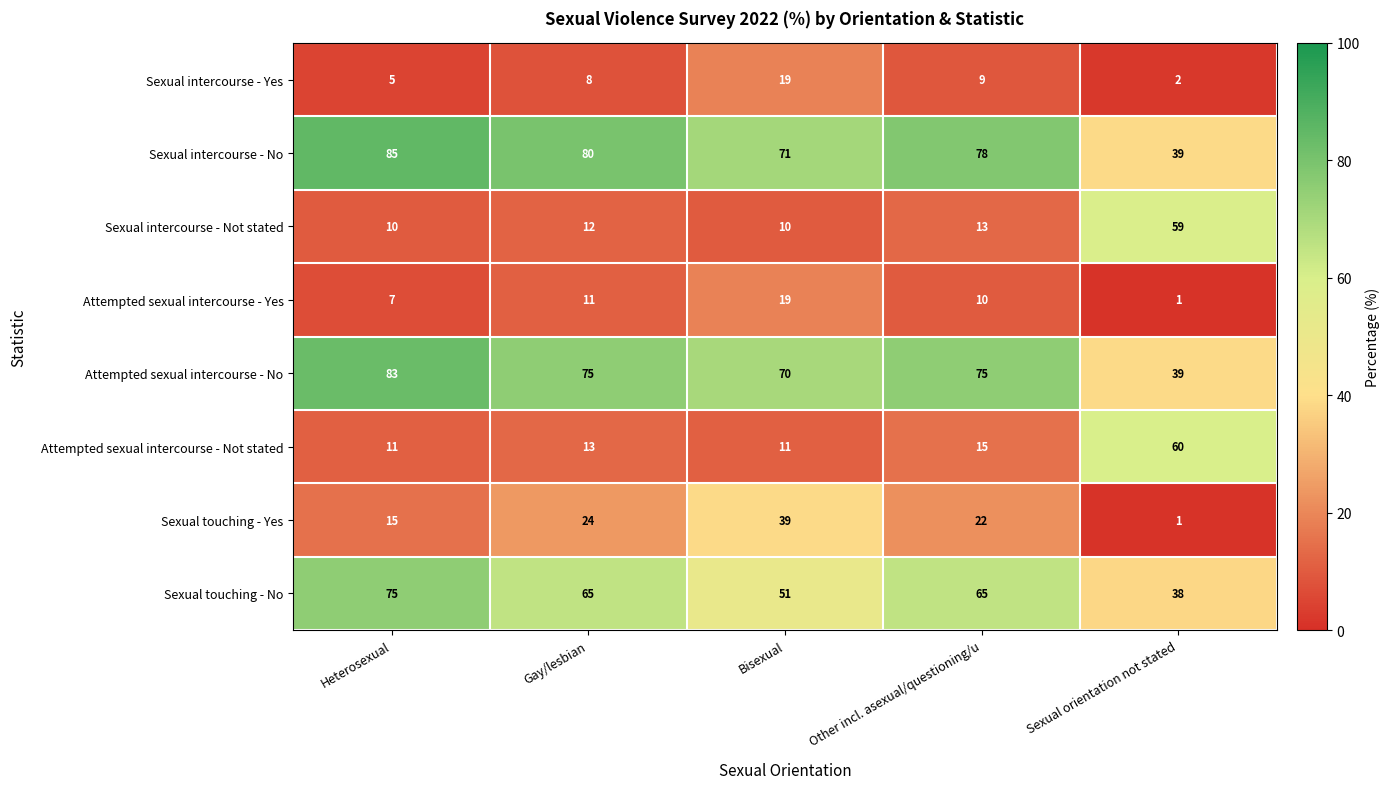

What is the spread (max minus min) of values at Other incl. asexual/questioning/u?

69